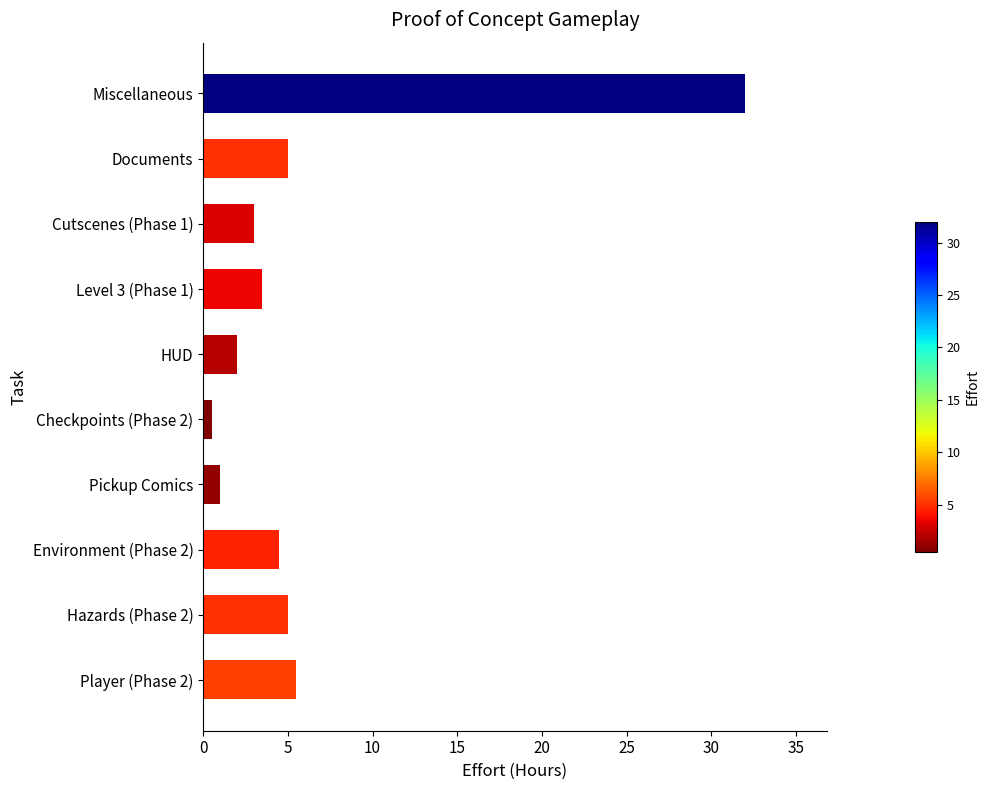

What is the difference between the second highest and minimum values?

5.0